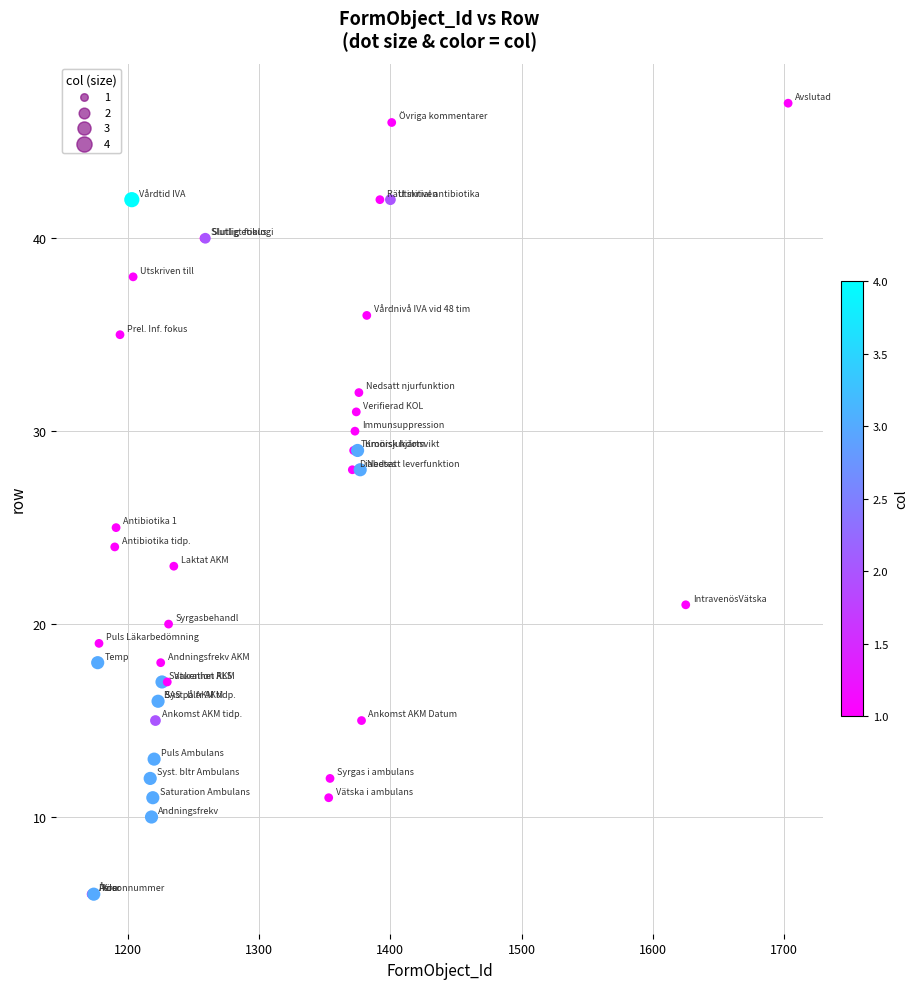

What Y value in the scatter plot is closest to 26?

25